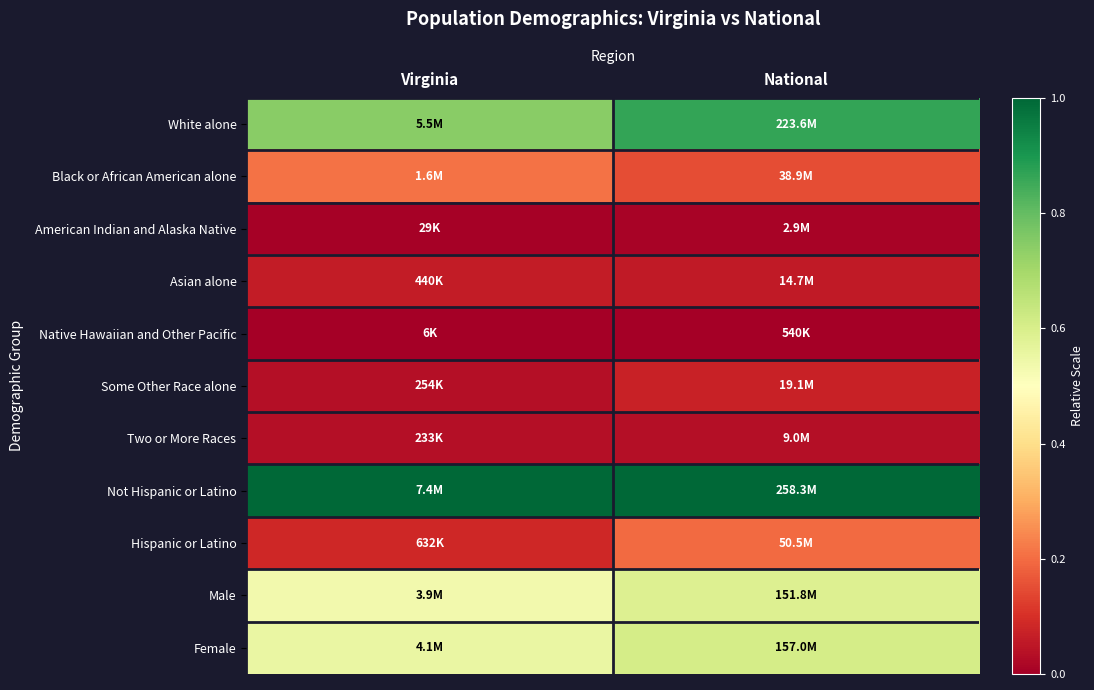

Reading left to right, what are all the values shown in this chart?

White alone: Virginia=0.7	National=0.9
Black or African American alone: Virginia=0.2	National=0.2
American Indian and Alaska Native: Virginia=0.0	National=0.0
Asian alone: Virginia=0.1	National=0.1
Native Hawaiian and Other Pacific: Virginia=0.0	National=0.0
Some Other Race alone: Virginia=0.0	National=0.1
Two or More Races: Virginia=0.0	National=0.0
Not Hispanic or Latino: Virginia=1.0	National=1.0
Hispanic or Latino: Virginia=0.1	National=0.2
Male: Virginia=0.5	National=0.6
Female: Virginia=0.6	National=0.6